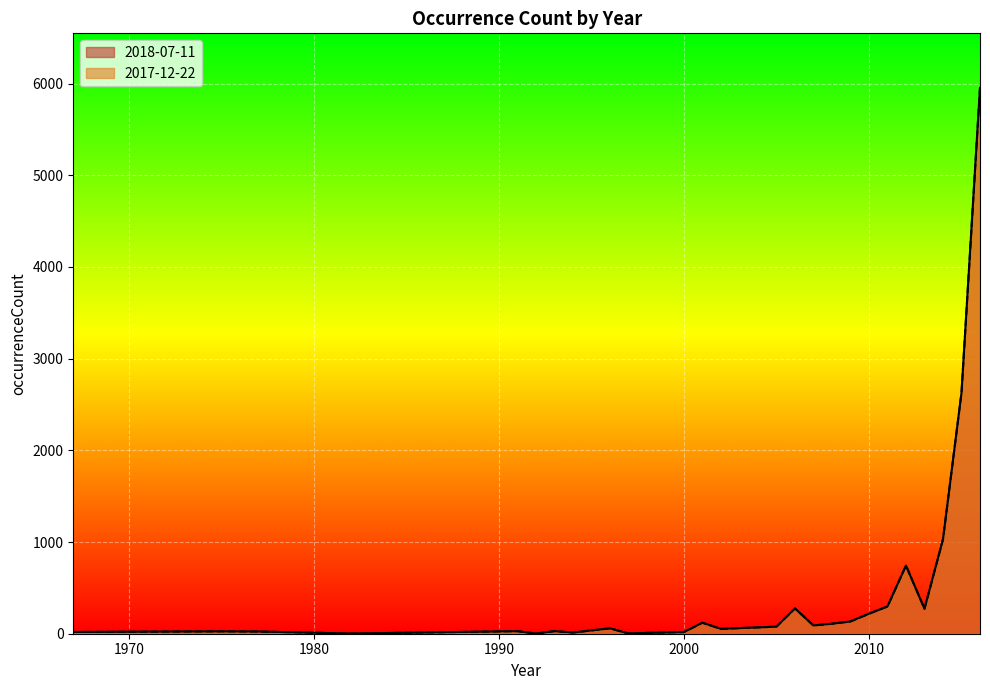

Reading left to right, extract all data points from this chart.

2018-07-11: 1967=19	1975=26	1977=24	1982=2	1991=28	1992=2	1993=28	1994=13	1996=59	1997=3	1998=9	2000=18	2001=120	2002=53	2005=77	2006=276	2007=90	2008=109	2009=134	2010=218	2011=297	2012=743	2013=272	2014=1030	2015=2628	2016=5952
2017-12-22: 1967=19	1975=26	1977=24	1982=2	1991=28	1992=2	1993=28	1994=13	1996=59	1997=3	1998=9	2000=18	2001=120	2002=53	2005=77	2006=276	2007=90	2008=109	2009=134	2010=218	2011=297	2012=743	2013=272	2014=1030	2015=2628	2016=5952